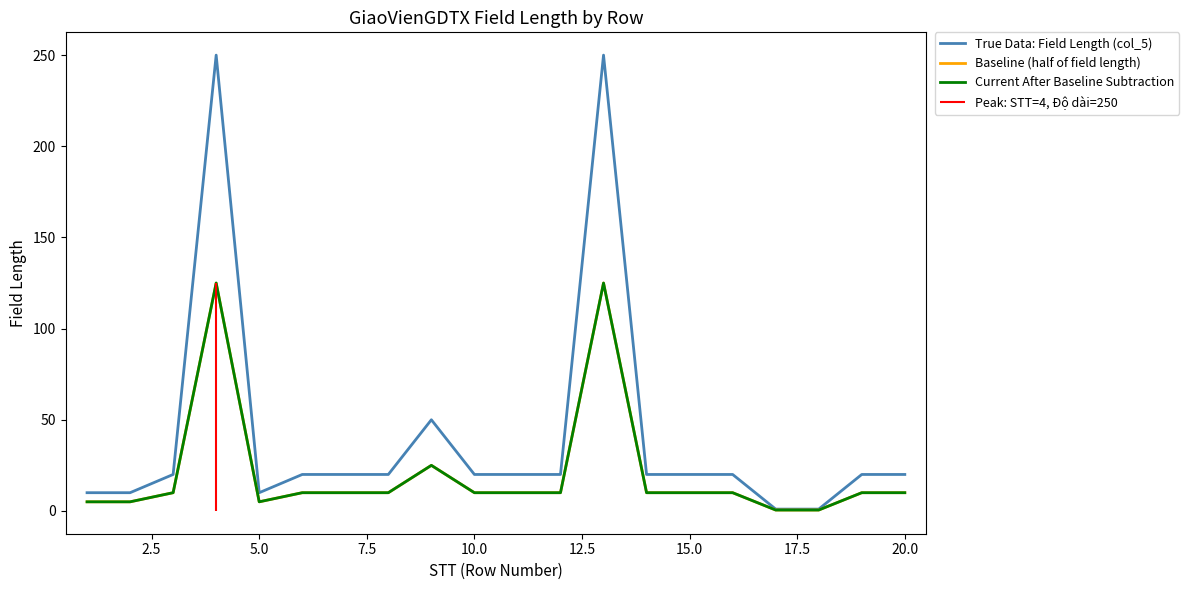

What is the maximum value for True Data: Field Length (col_5)?

250.0